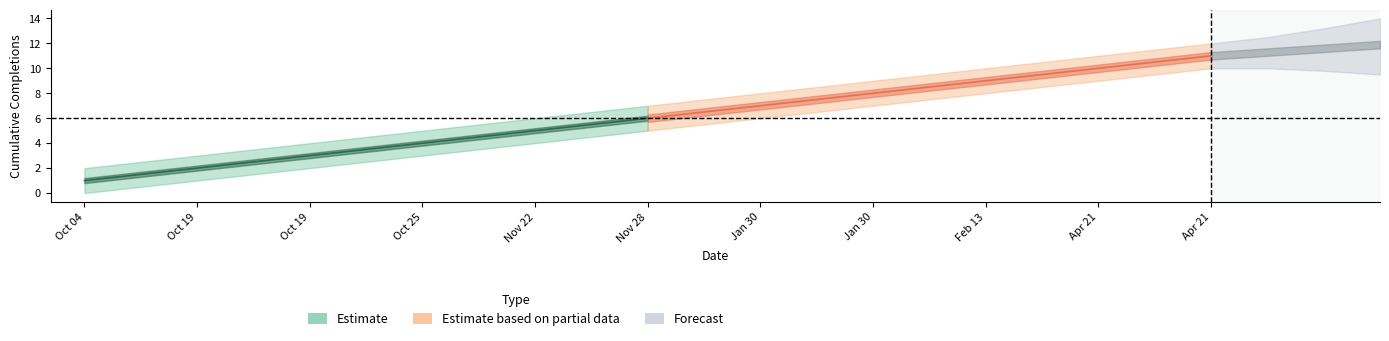

How many series are shown in this chart?

3